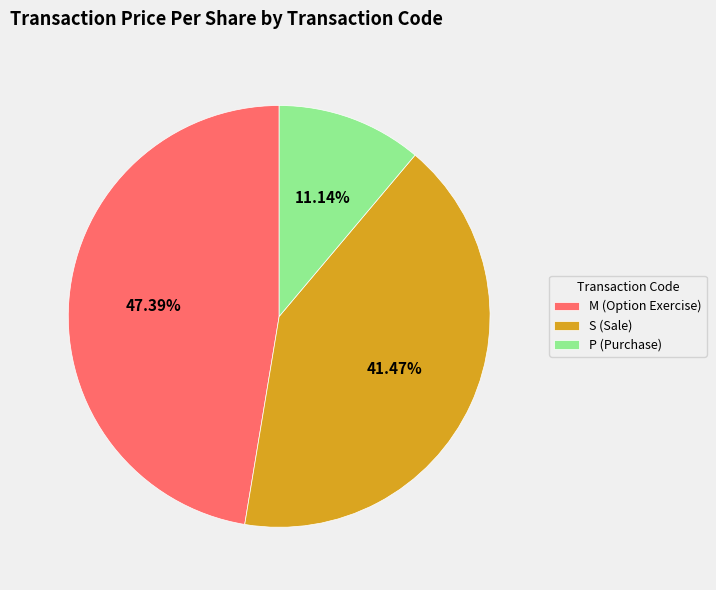

Is there a majority slice in this chart?

No